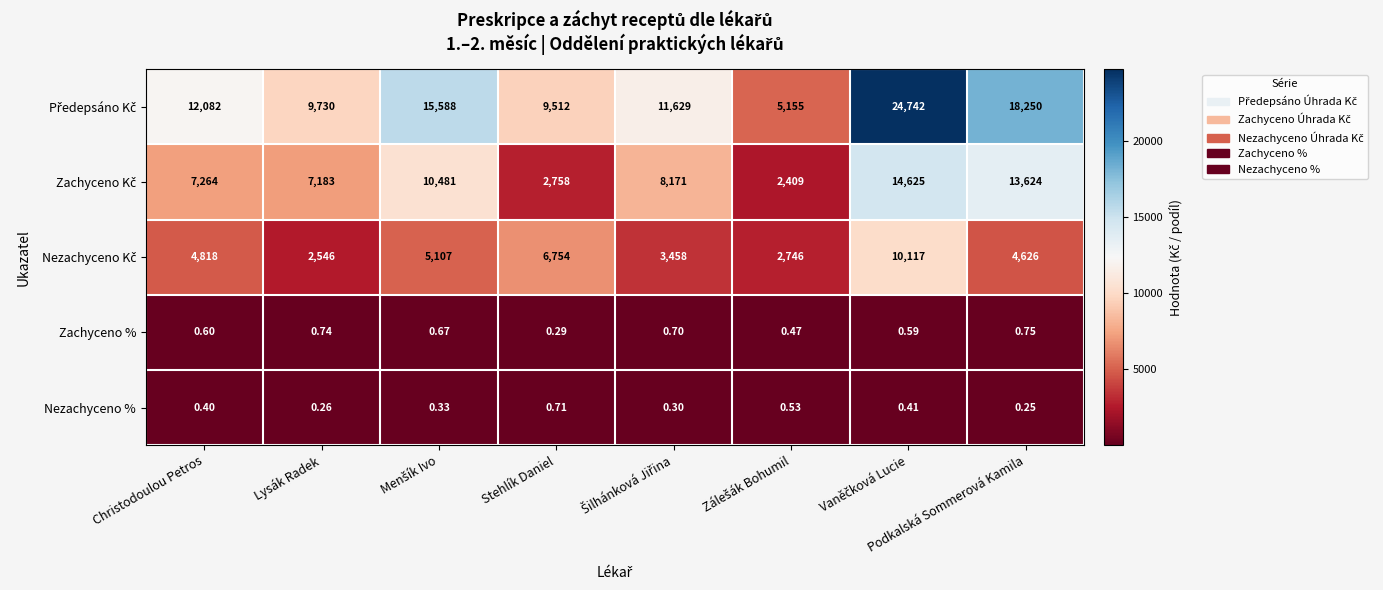

What is the maximum value shown in the chart?

24742.0